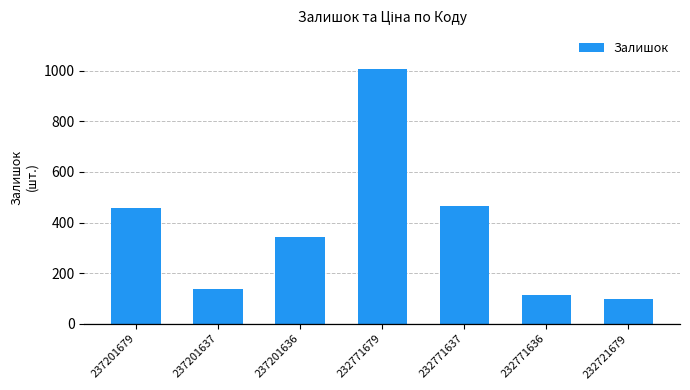

Reading left to right, list all the values displayed in this chart.

237201679=458	237201637=138	237201636=344	232771679=1008	232771637=465	232771636=114	232721679=97